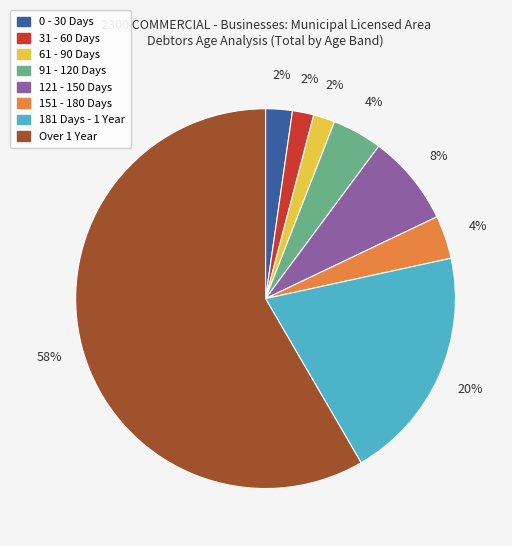

Is there a majority slice in this chart?

Yes